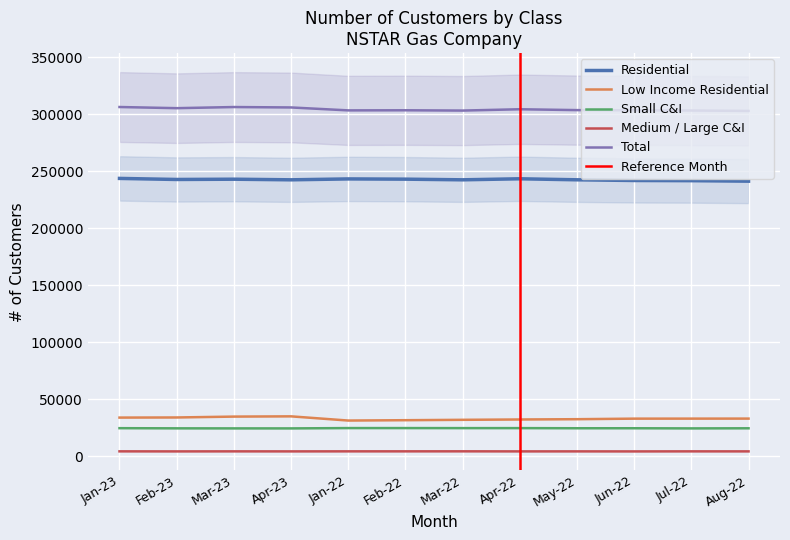

At which category is the sum across all series the highest?

Jan-23